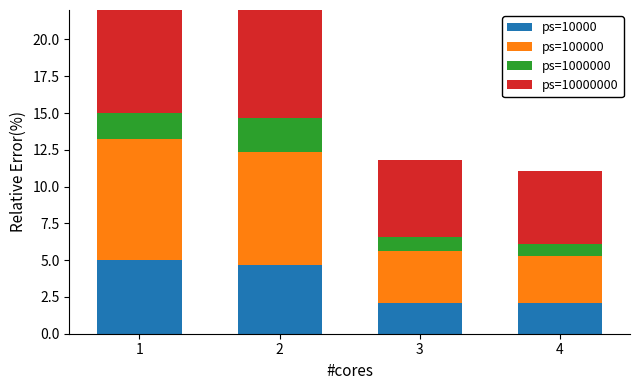

What is the sum of the Rozvody values at 4 and 2?

3.2